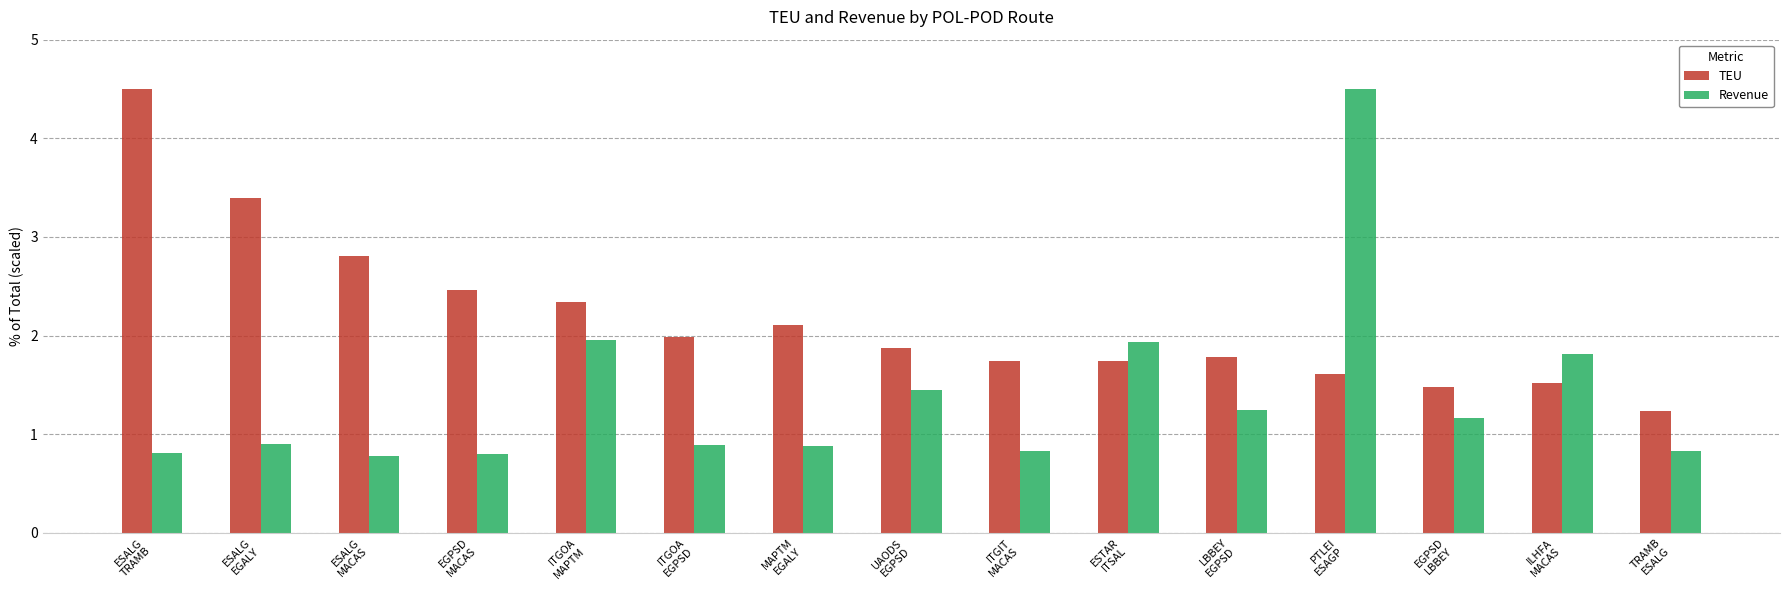

Which series has the widest spread of values?

Revenue